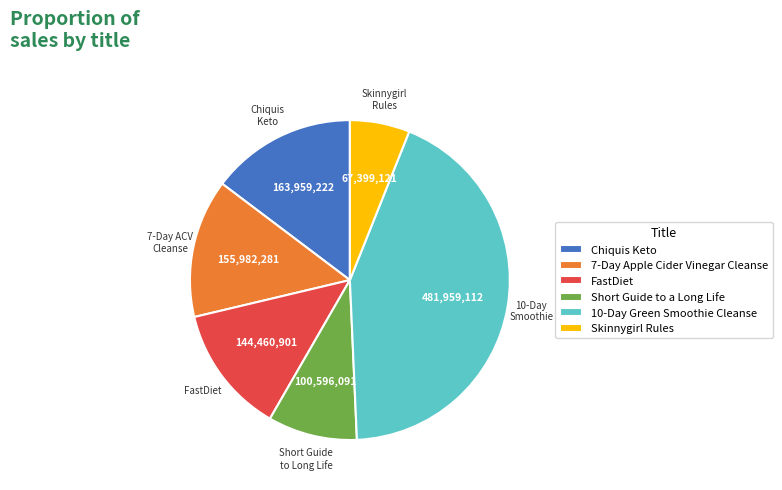

Between Chiquis Keto and 10-Day Green Smoothie Cleanse, which is larger?

10-Day Green Smoothie Cleanse